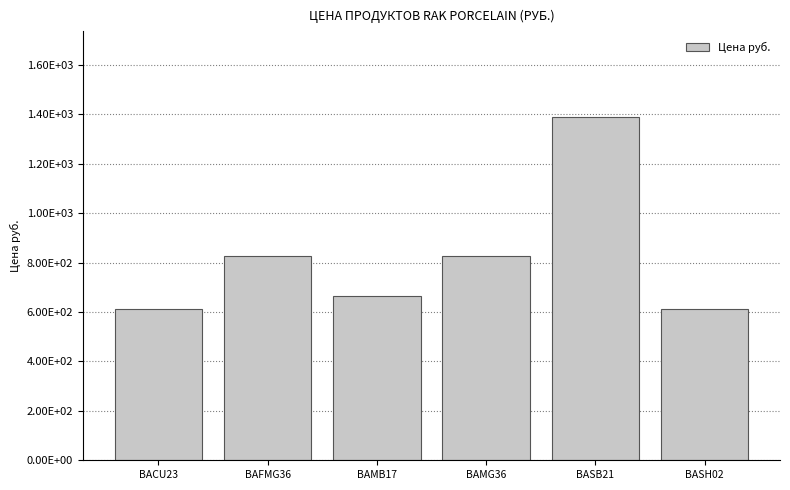

At which category does the chart reach its peak across all series?

BASB21